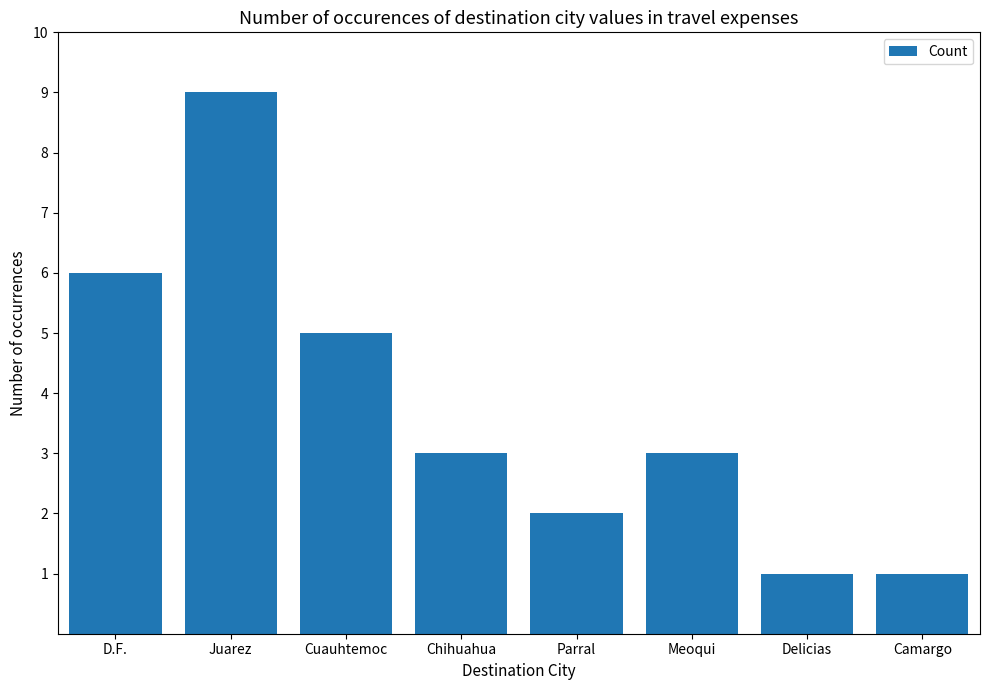

What is the smallest value displayed?

1